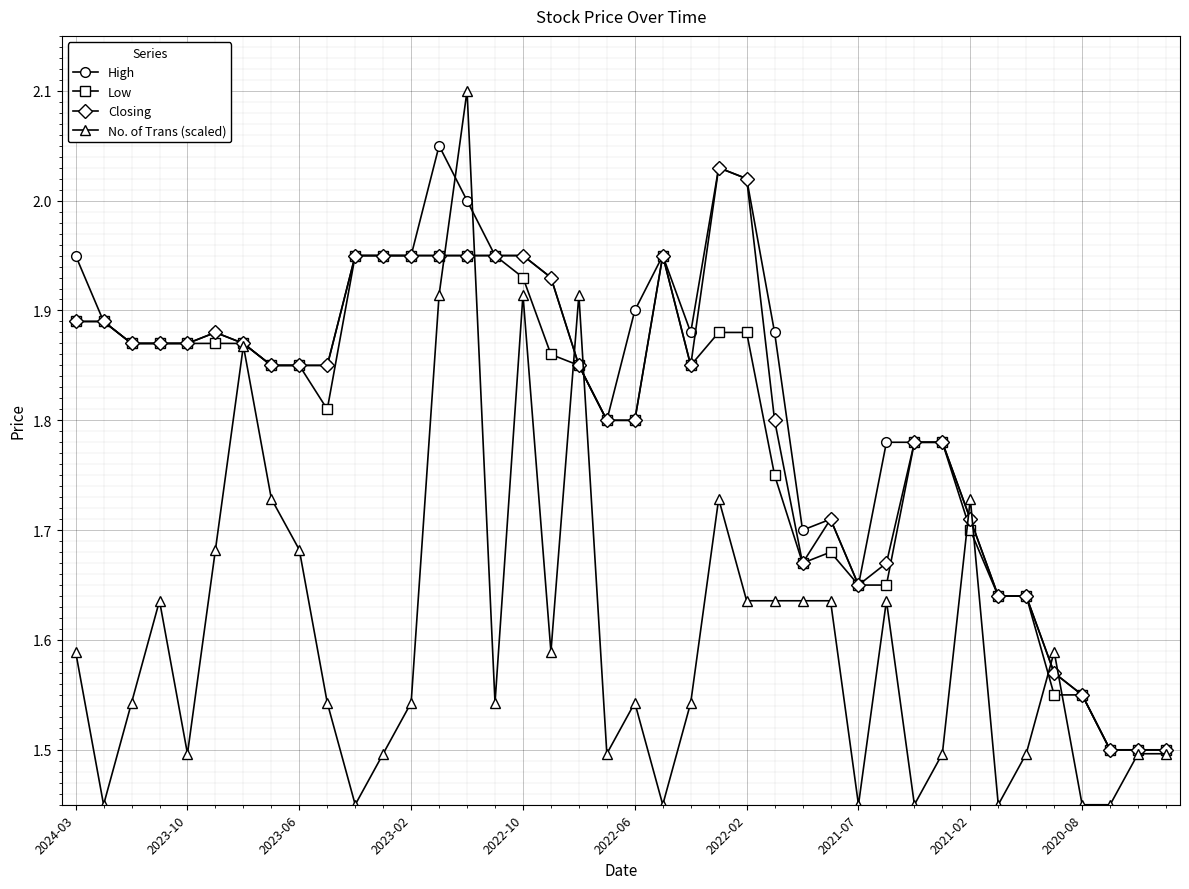

What is the sum of all High values?

72.8